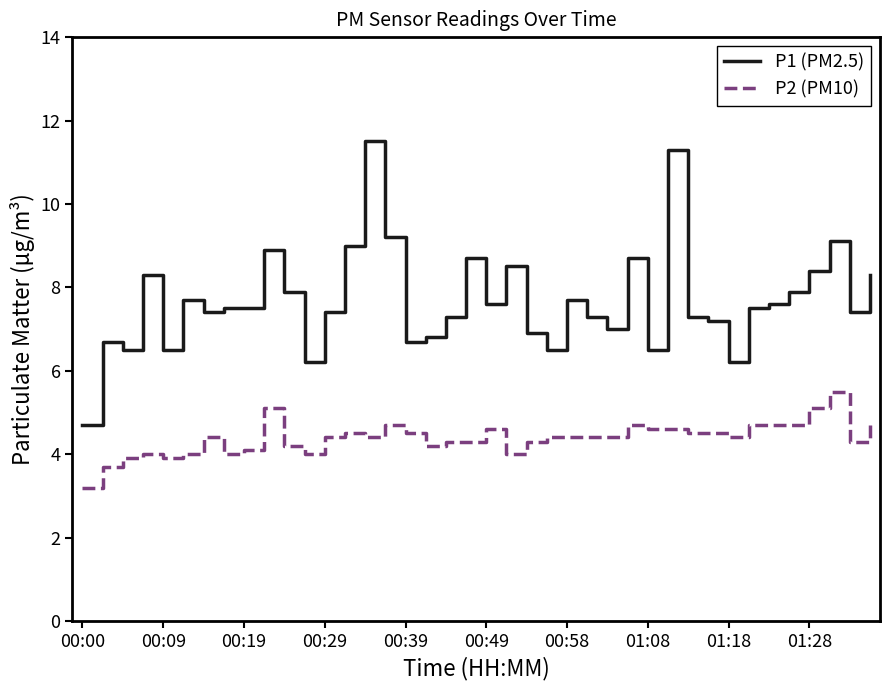

What is the minimum value shown in the chart?

3.2